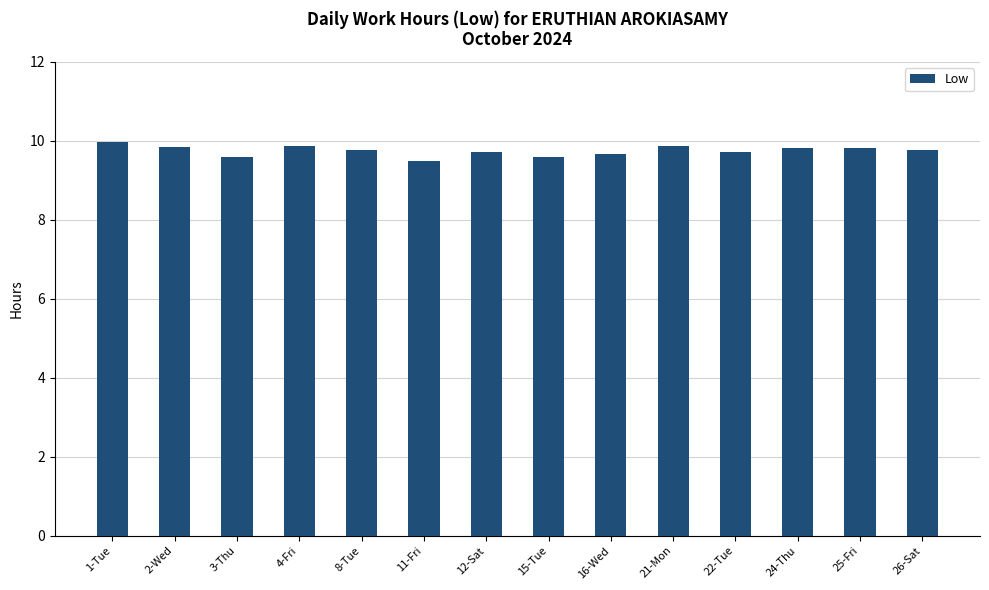

What is the value of the 7th bar from the left?

9.7